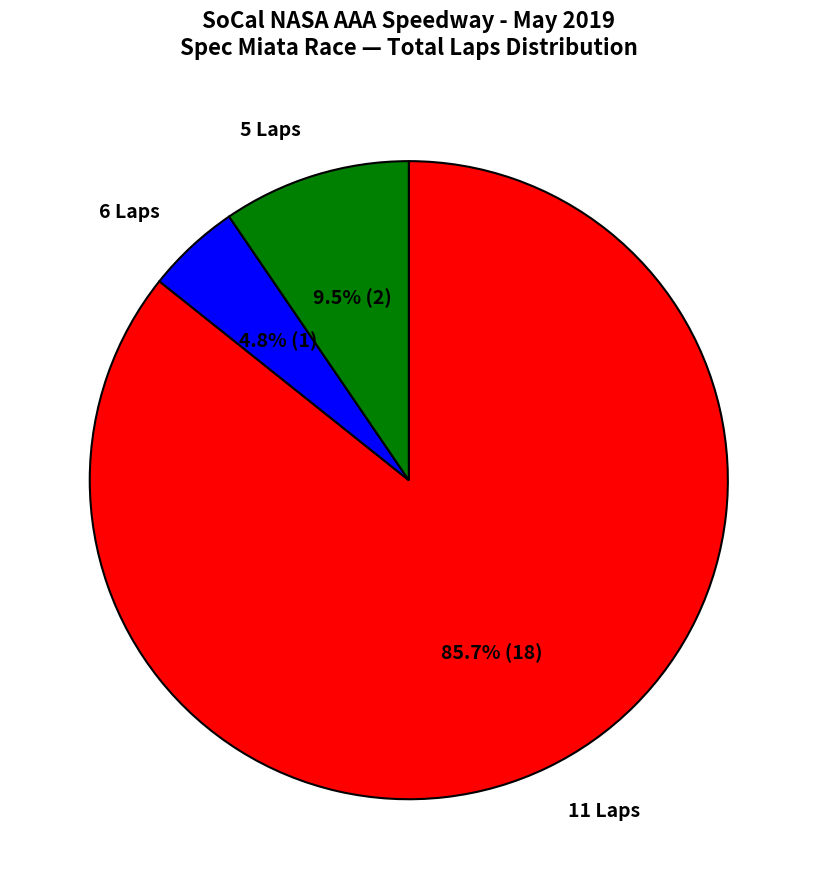

Does any single category account for the majority?

Yes